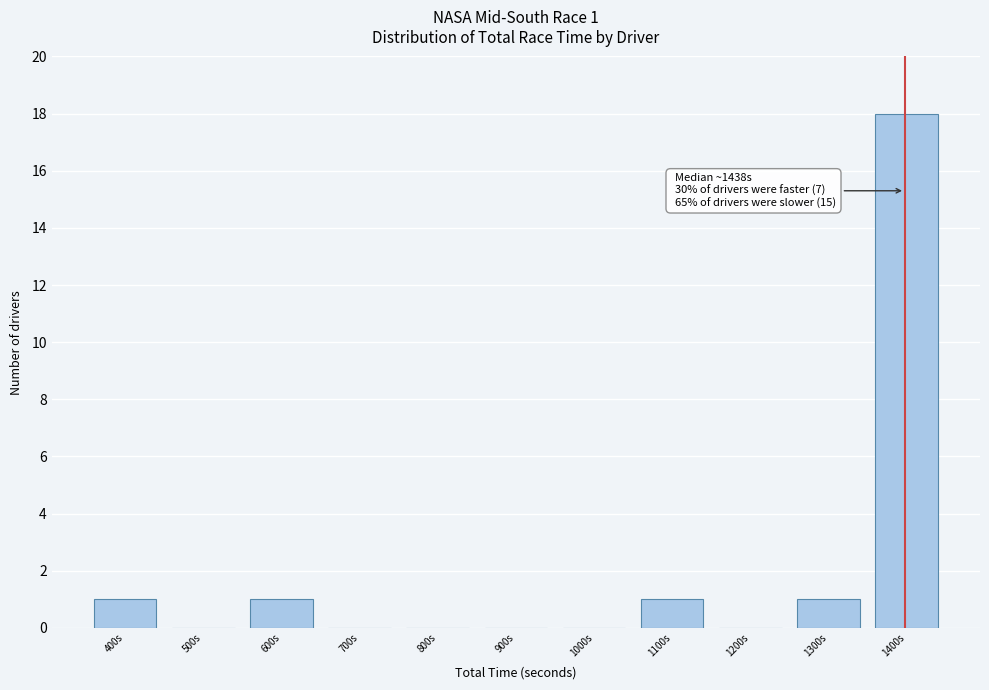

Reading left to right, what are all the values shown in this chart?

400s=1	500s=0	600s=1	700s=0	800s=0	900s=0	1000s=0	1100s=1	1200s=0	1300s=1	1400s=18